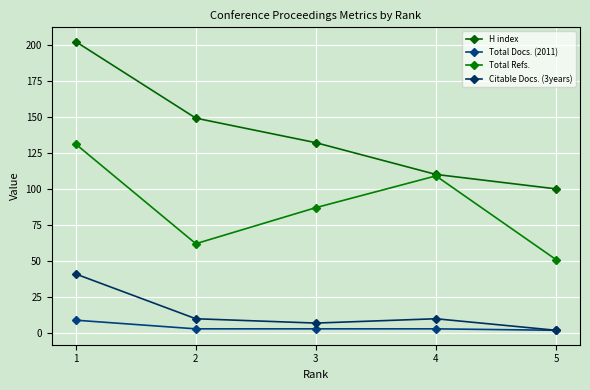

True or false: Total Docs. (2011) has more than 0 points higher than both neighbors.

False